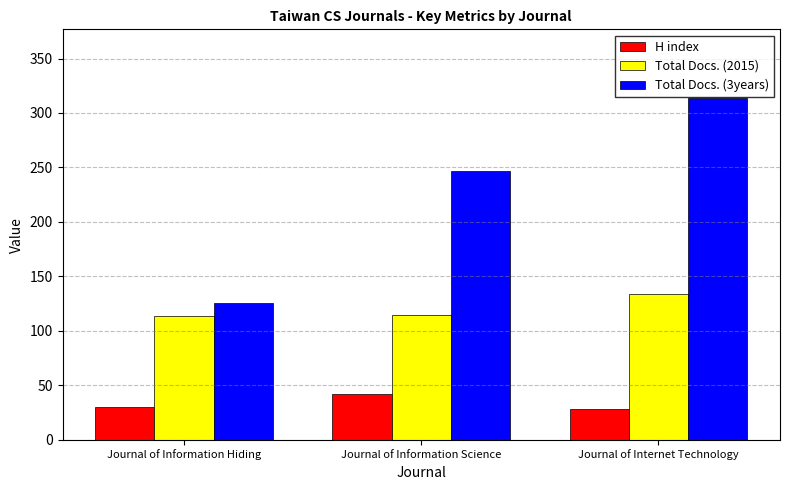

The value of Total Docs. (3years) at Journal of Information Hiding is 67. True or false?

False